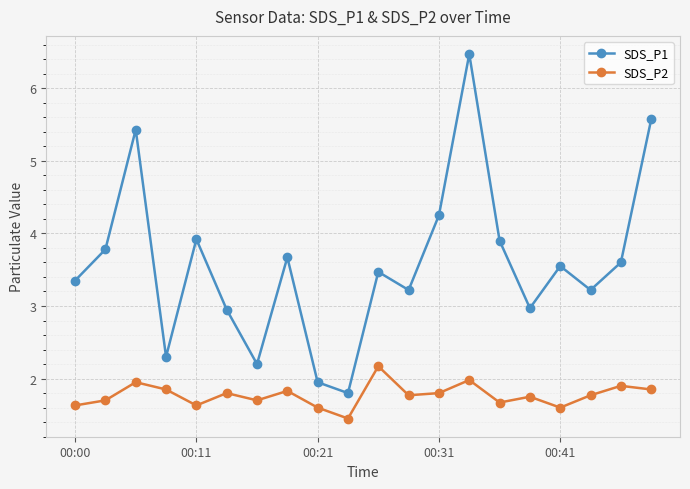

Which series has the largest total across all categories?

SDS_P1